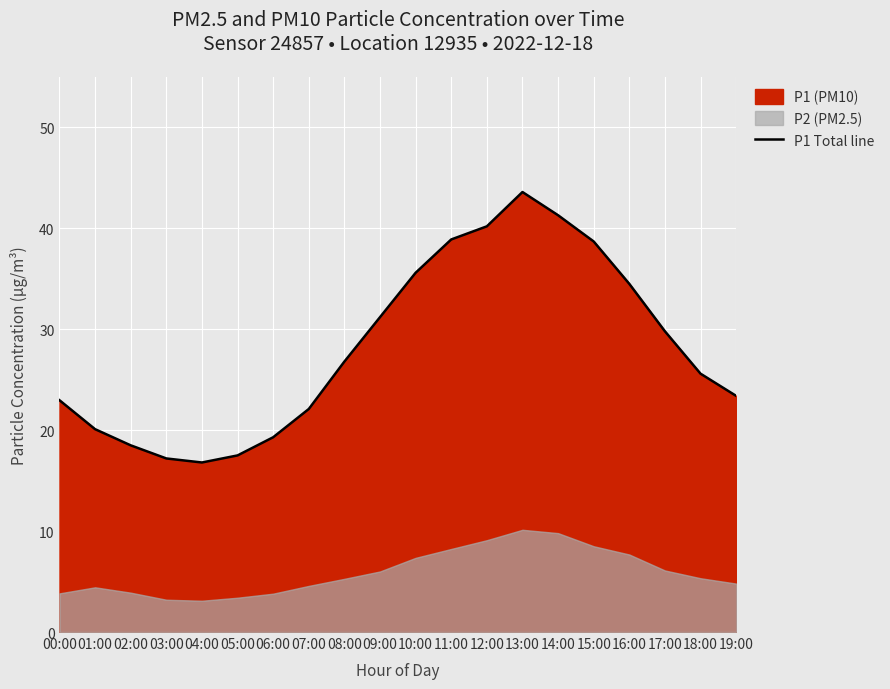

Reading right to left, what are all the values shown in this chart?

19:00=23.4	18:00=25.6	17:00=29.8	16:00=34.5	15:00=38.7	14:00=41.3	13:00=43.6	12:00=40.2	11:00=38.9	10:00=35.6	09:00=31.2	08:00=26.8	07:00=22.1	06:00=19.3	05:00=17.5	04:00=16.8	03:00=17.2	02:00=18.5	01:00=20.1	00:00=23.0